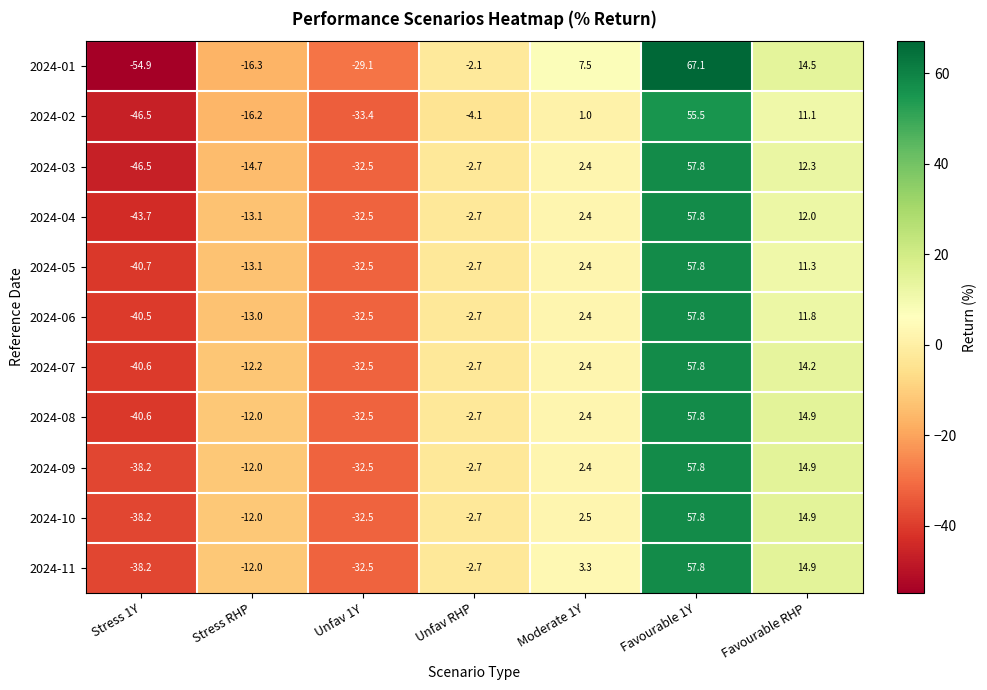

What is the average value of the 2024-04 series?

-2.8